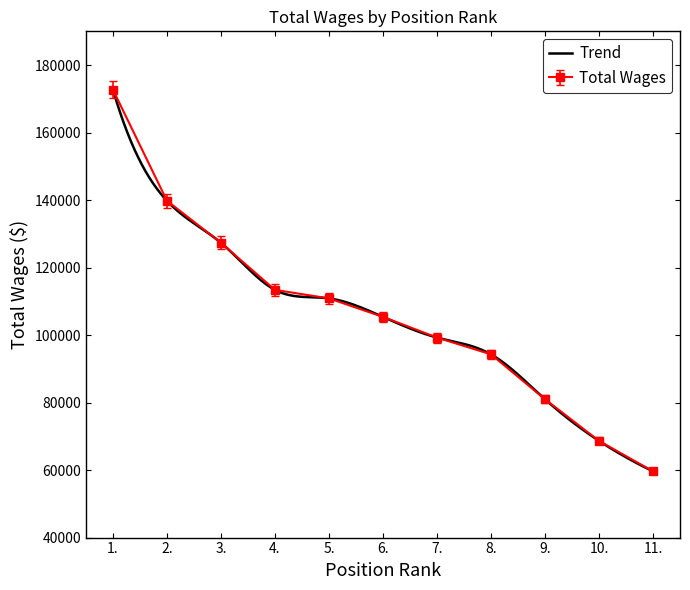

What is the label of the 4th point from the right?

8.